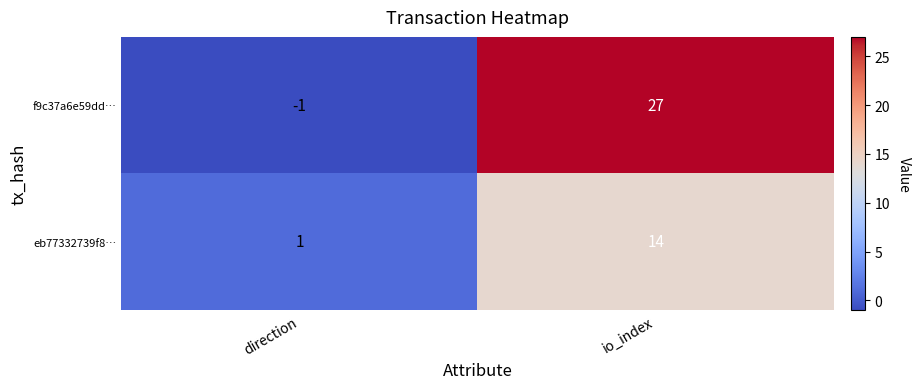

What is the difference between the eb77332739f8… values at io_index and direction?

13